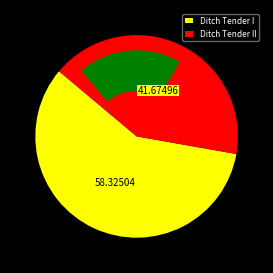

What percentage is the Ditch Tender I slice, to the nearest percent?

58%